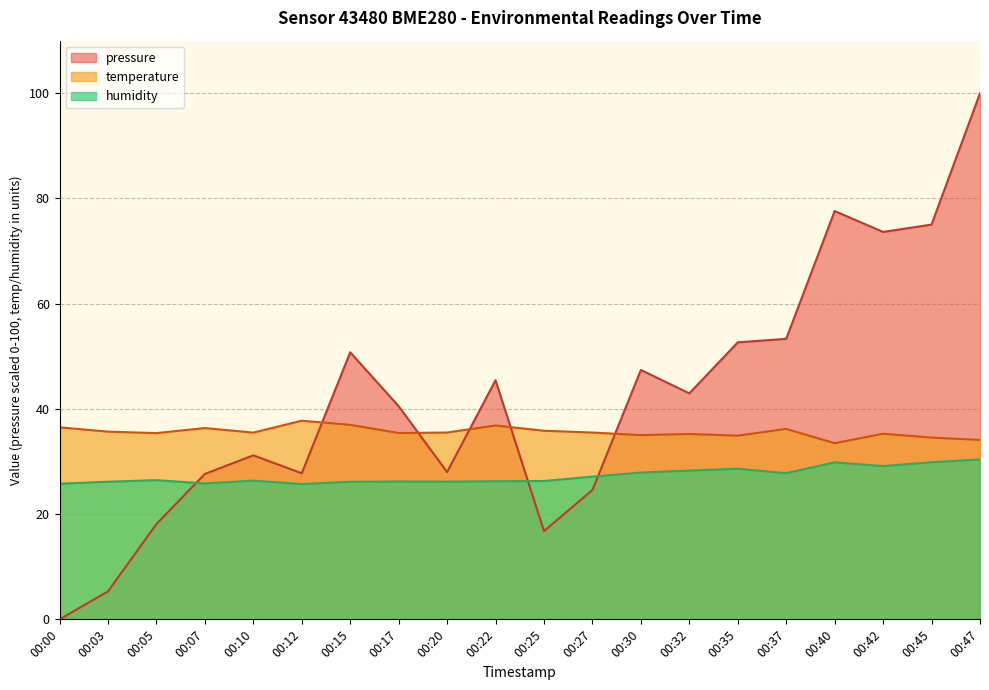

The pressure series shows 52.7 at 00:35. True or false?

True